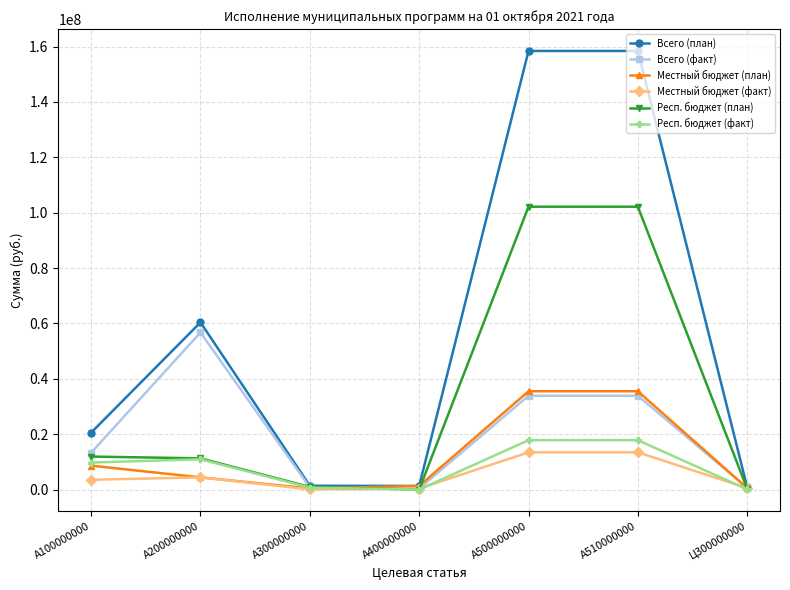

What is the maximum value shown in the chart?

158400528.4